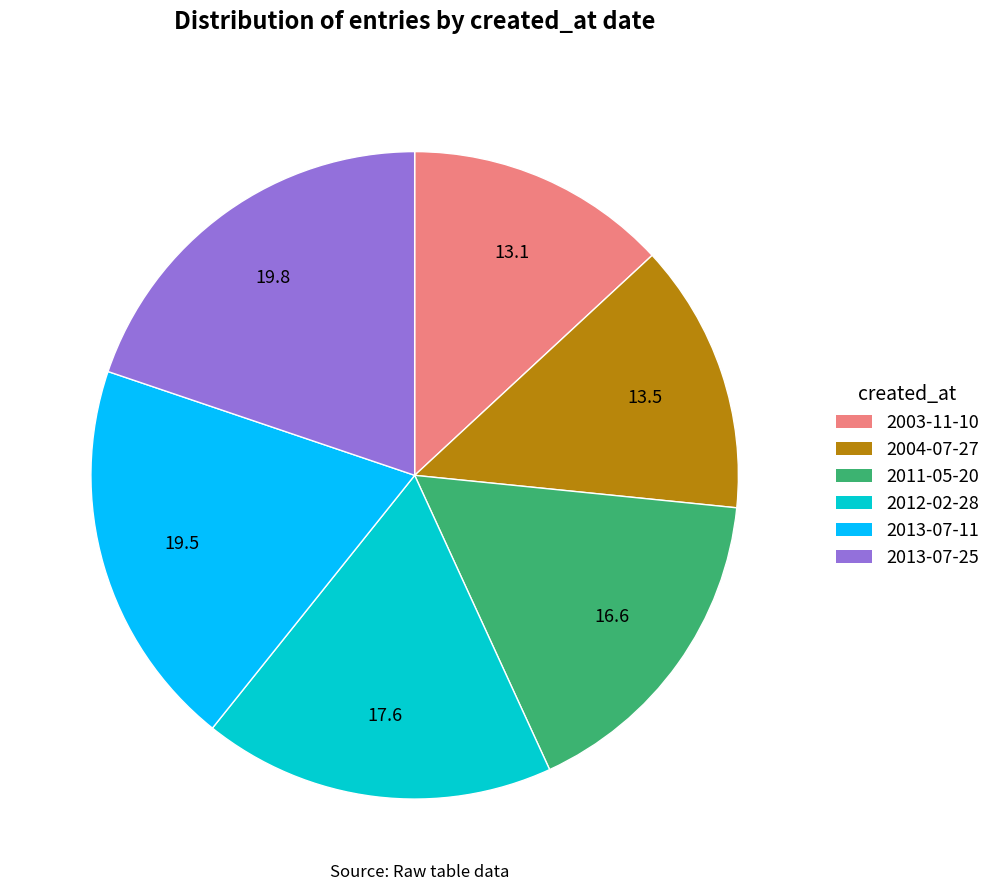

Is it true that 2011-05-20 is 17% of the pie?

True